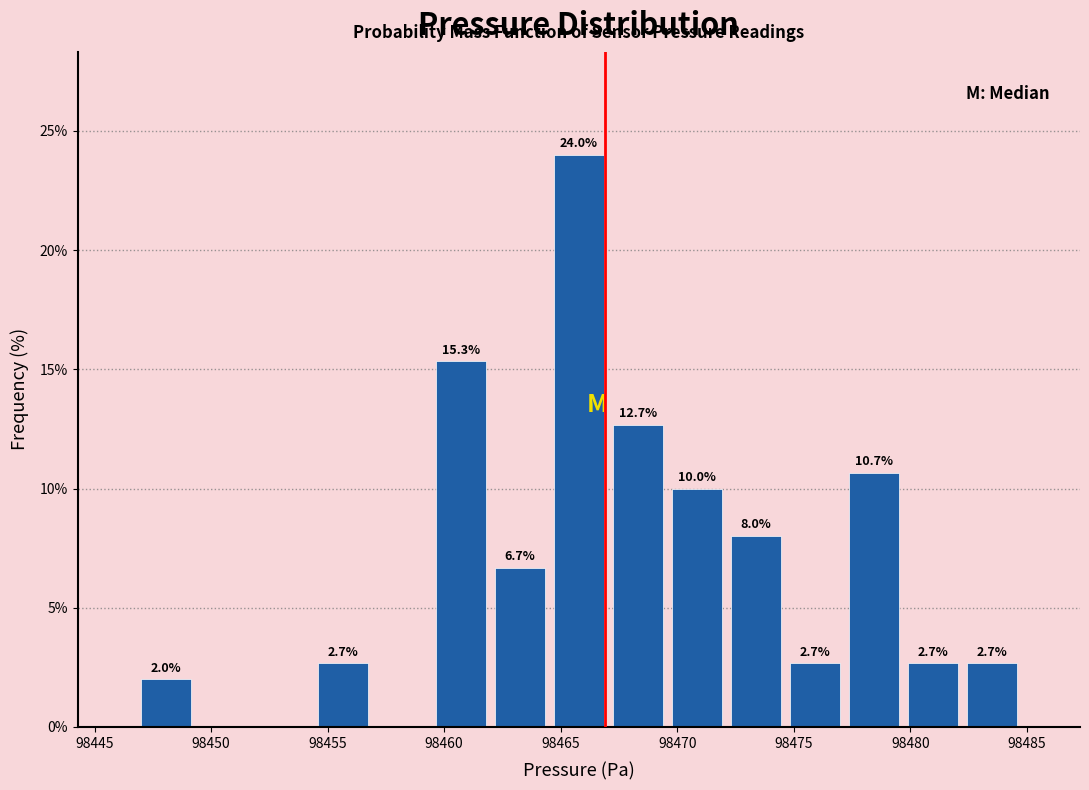

Which range on the x-axis has the tallest bar?

98464.5 to 98467.0